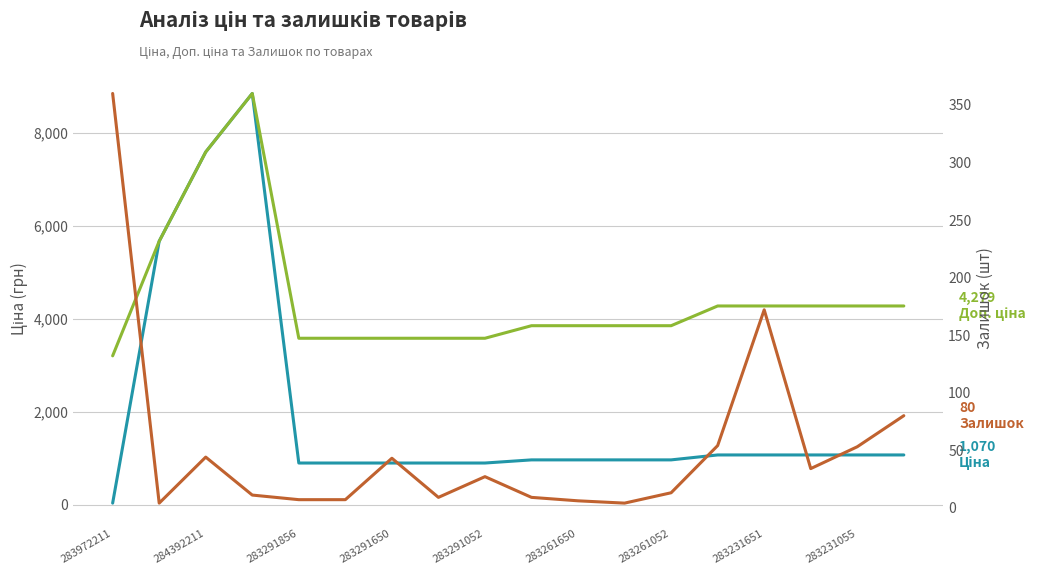

What is the smallest value displayed?

4.0